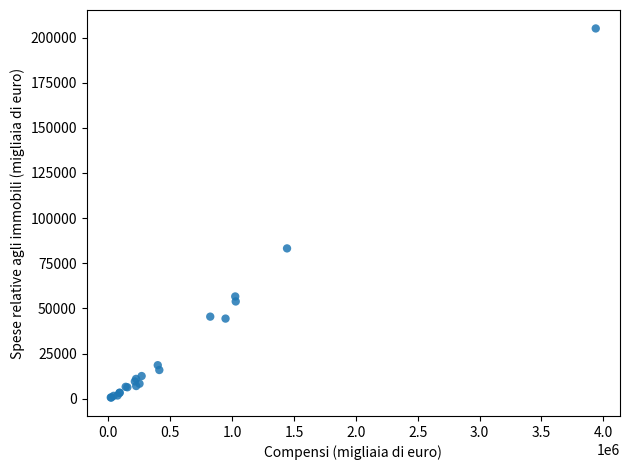

What Y value in the scatter plot is closest to 102849?

83242